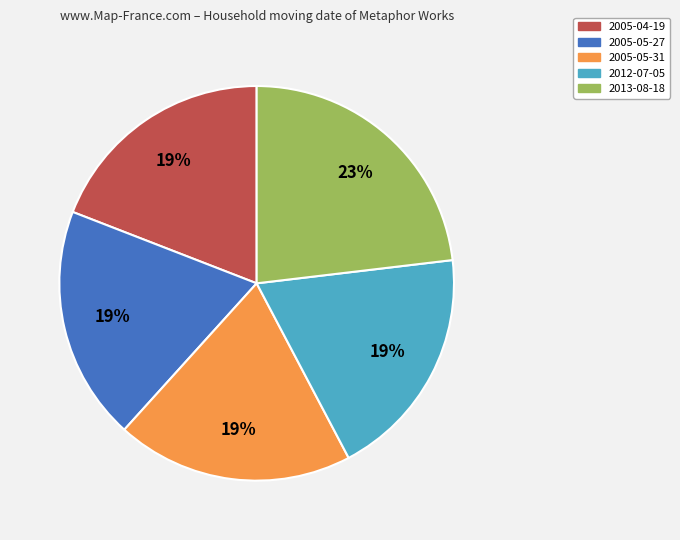

Does 2012-07-05 represent more than half of the total?

No